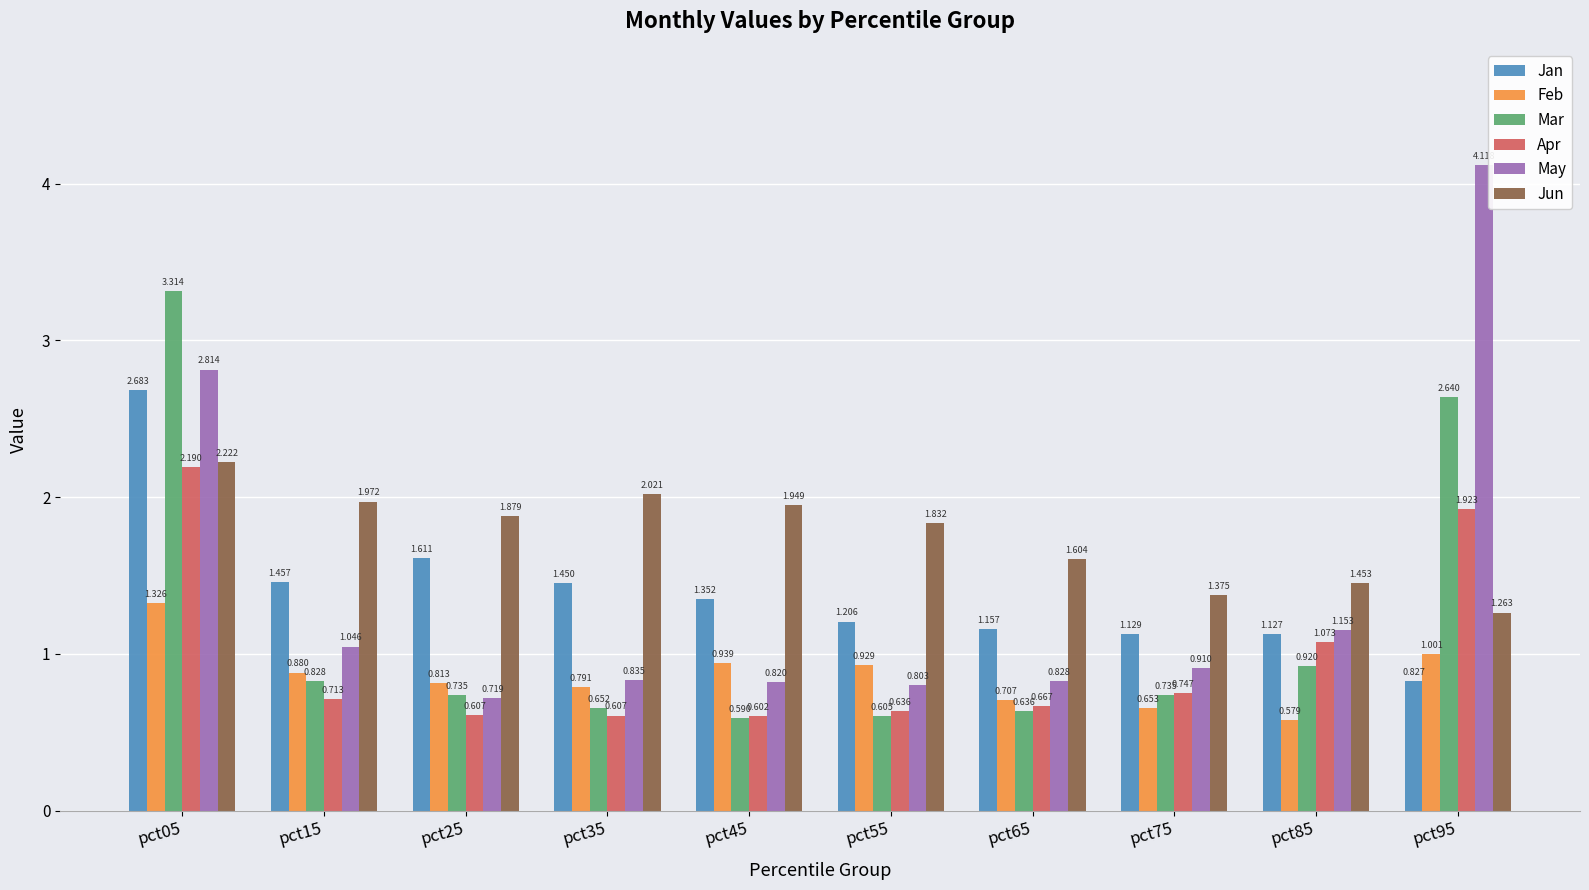

Which series changed the most between pct35 and pct95?

May